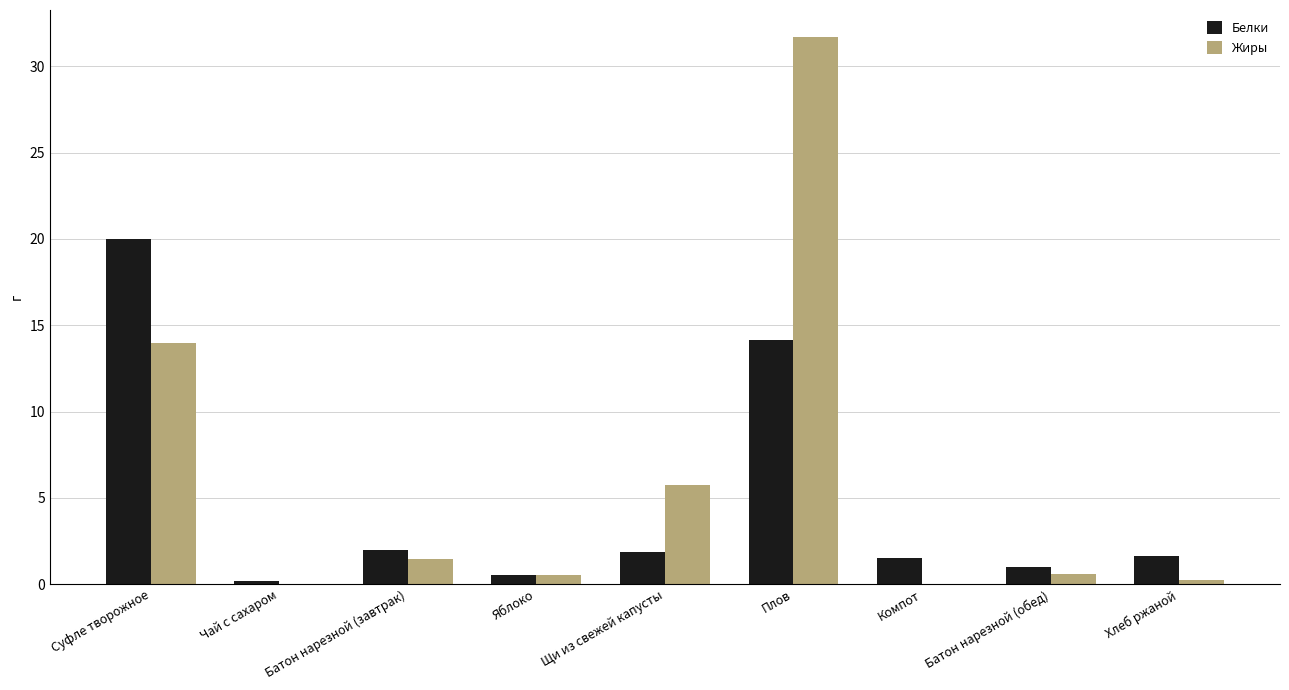

What is the difference between the Белки values at Батон нарезной (обед) and Суфле творожное?

19.0